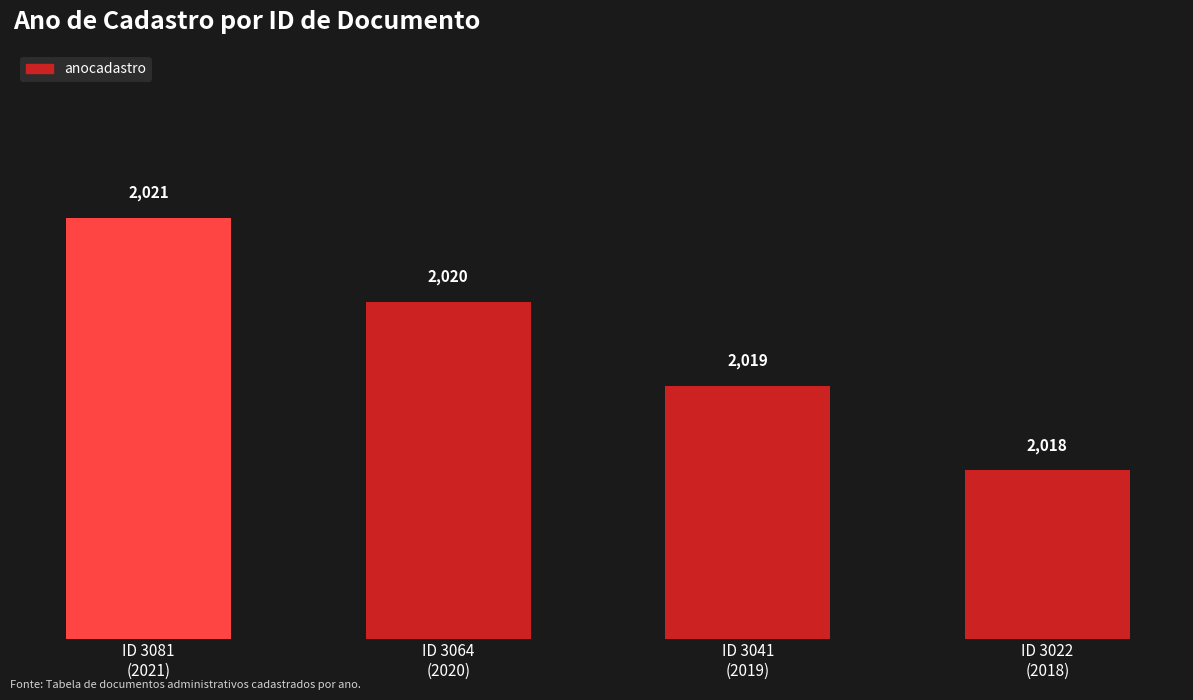

What is the difference between the maximum and minimum values?

3